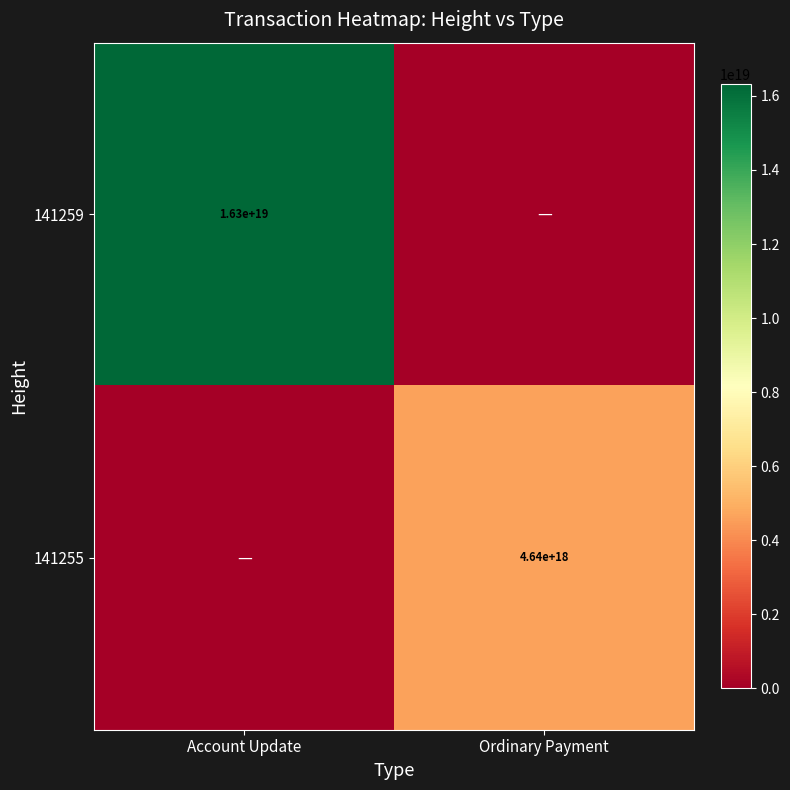

The value of 141255 at Ordinary Payment is 2162612668526140928. True or false?

False